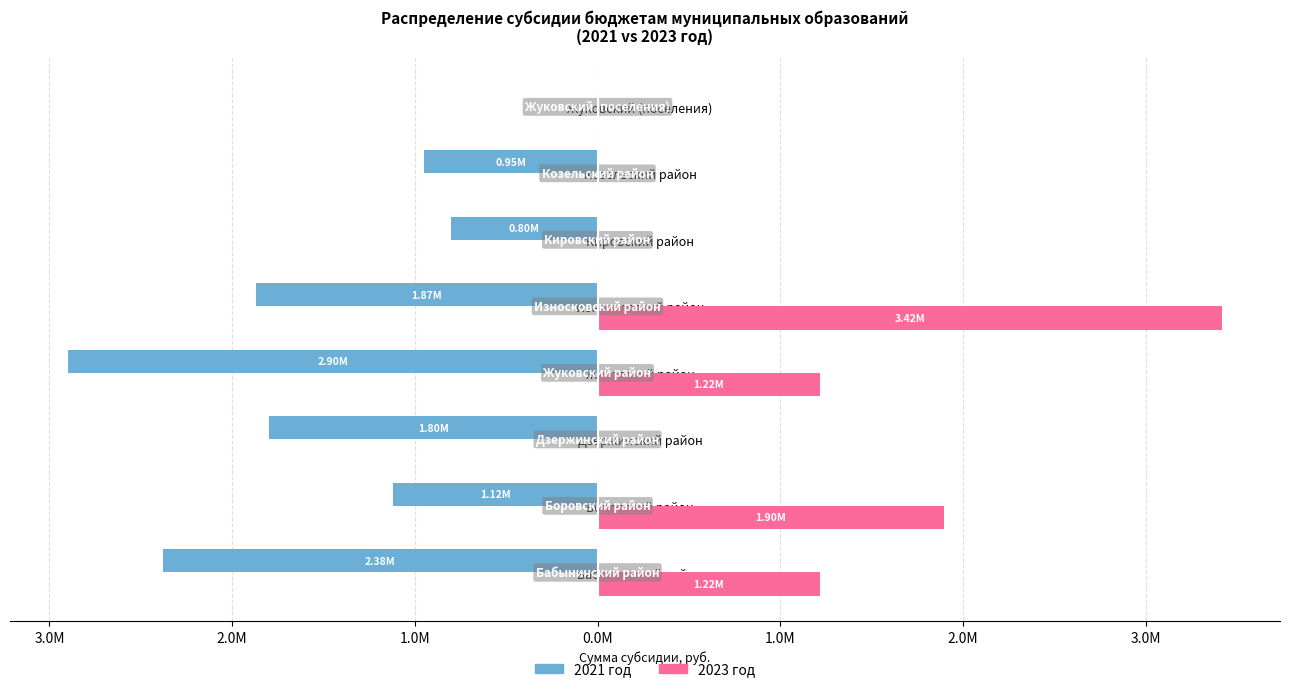

What are all the series names shown in the legend?

2021 год, 2023 год